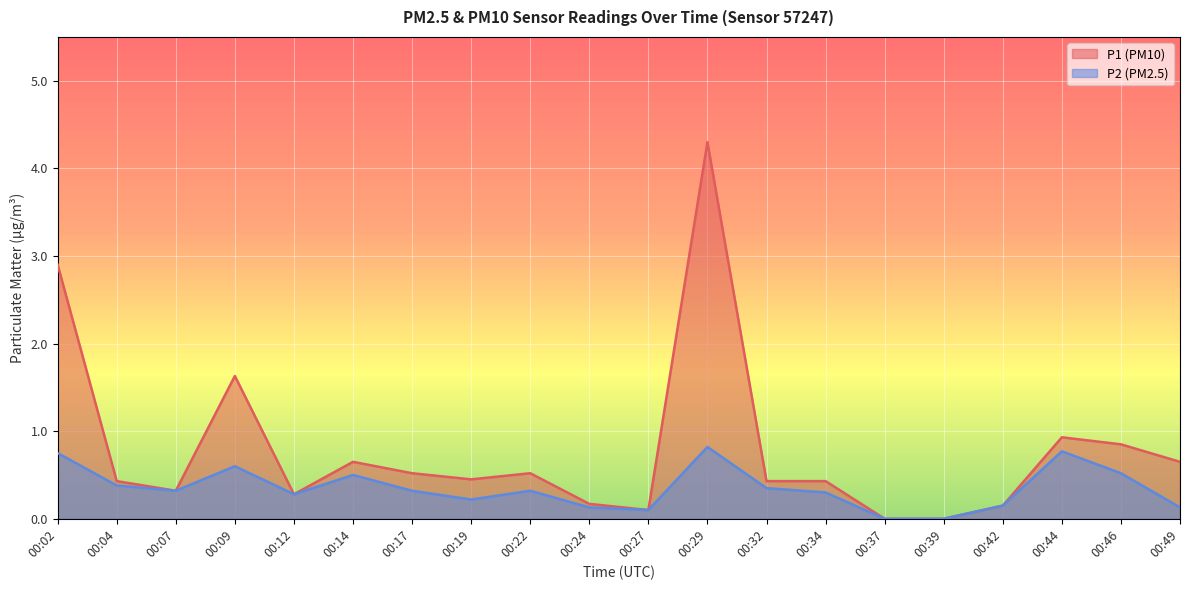

The P2 series shows 1.2 at 00:02. True or false?

False